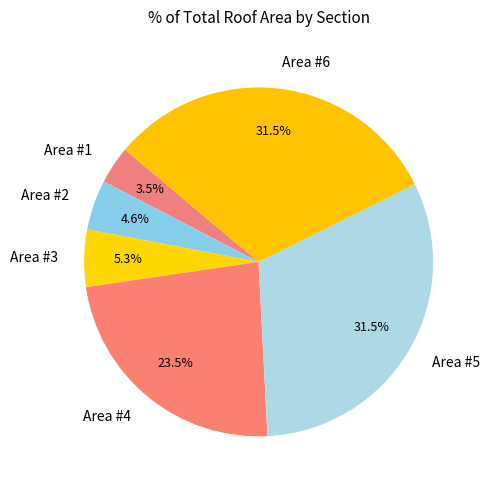

What percentage is NOT represented by Area #2?

95.4%